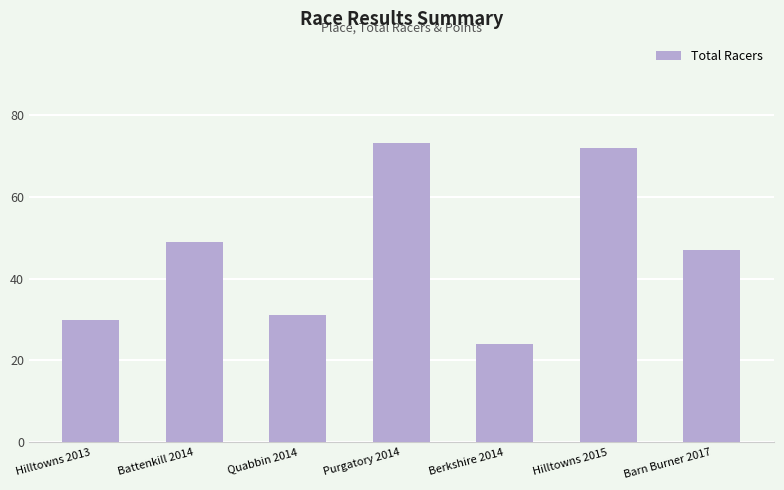

How many distinct data groups are displayed?

1